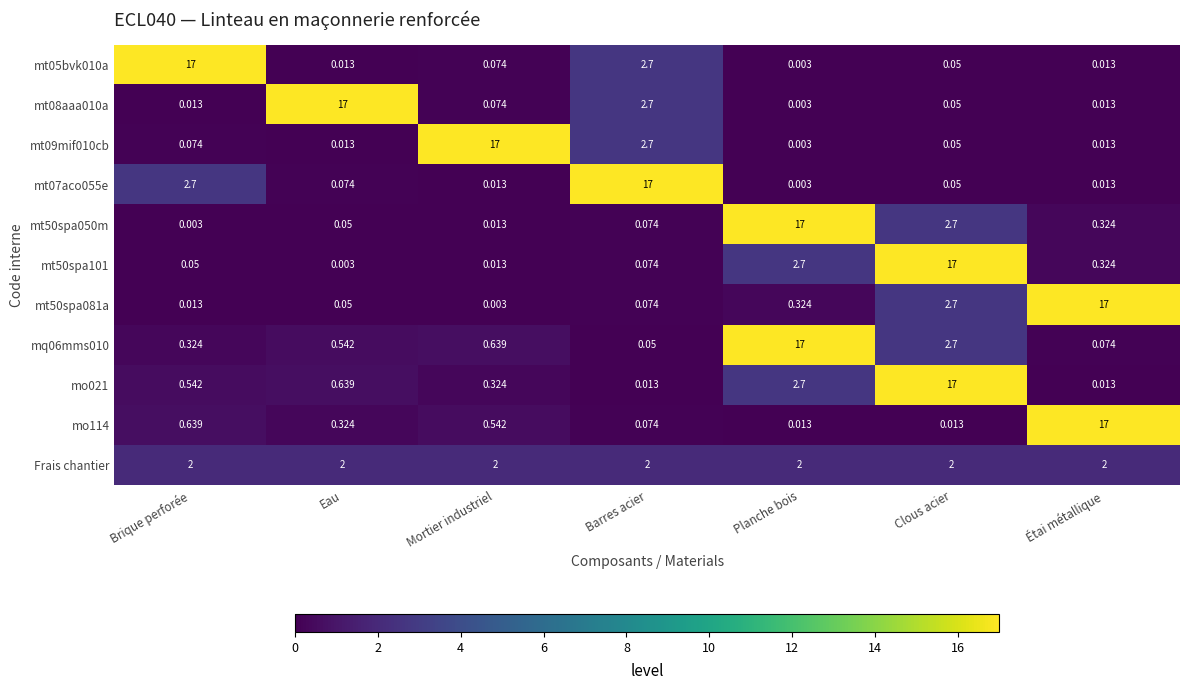

Where is mt50spa050m nearest to the value 8?

Clous acier